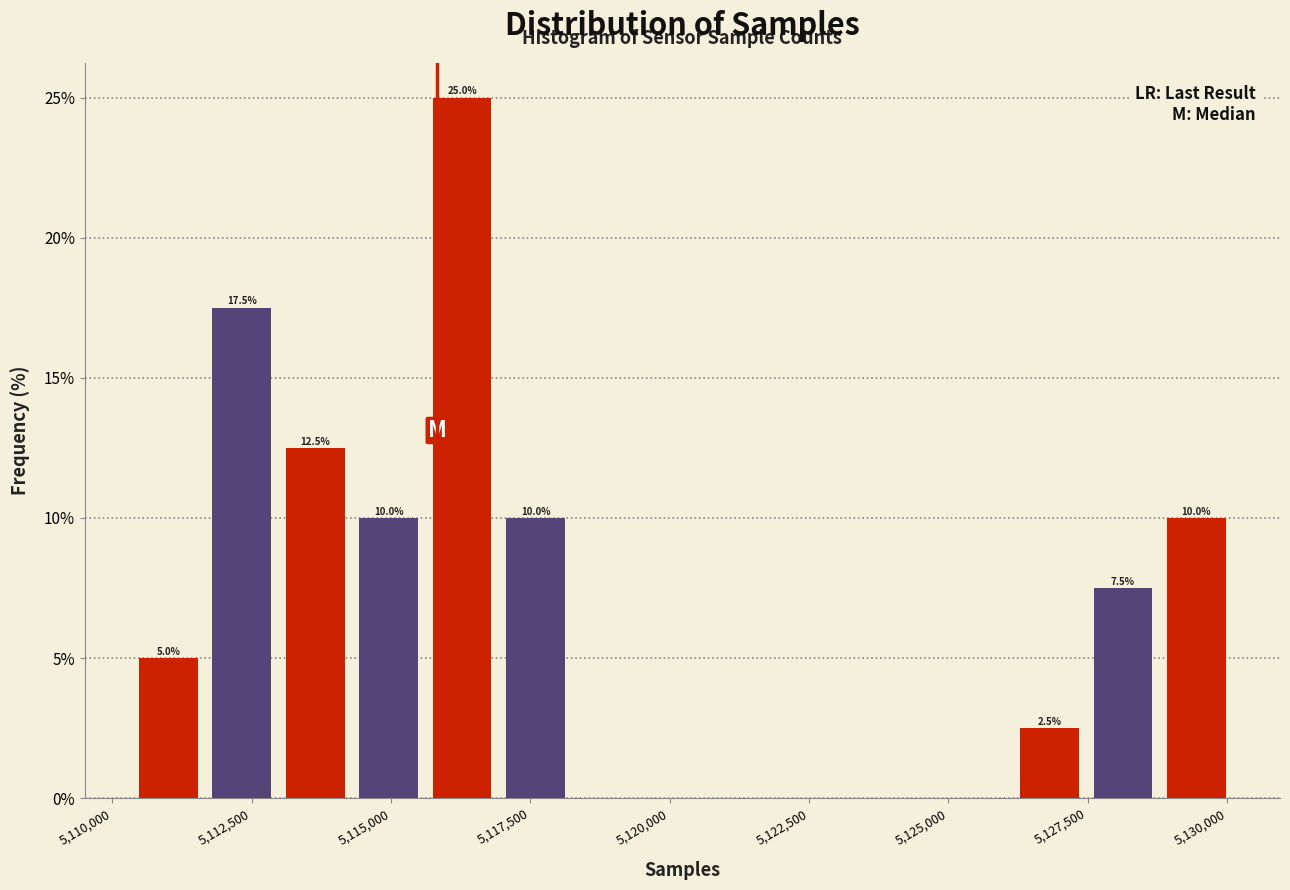

Around what value on the x-axis is the tallest bar? Give the approximate position of its centre, as read against the axis.

5116500